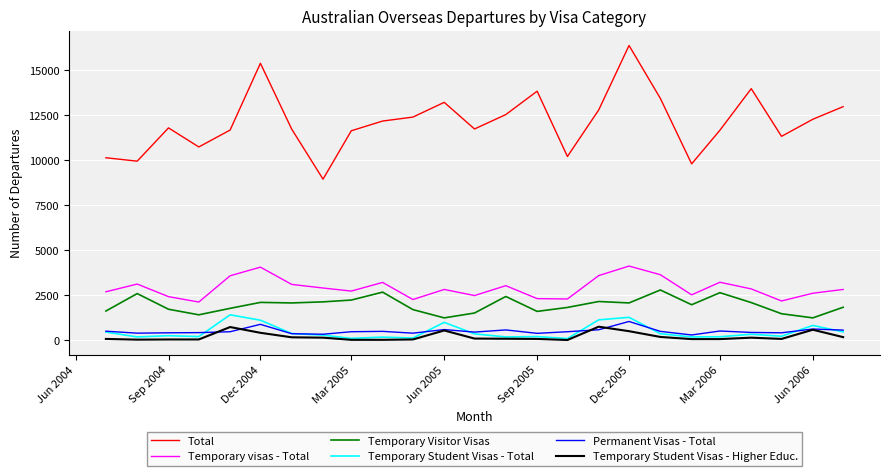

True or false: Temporary Visitor Visas and Total cross at least once.

False